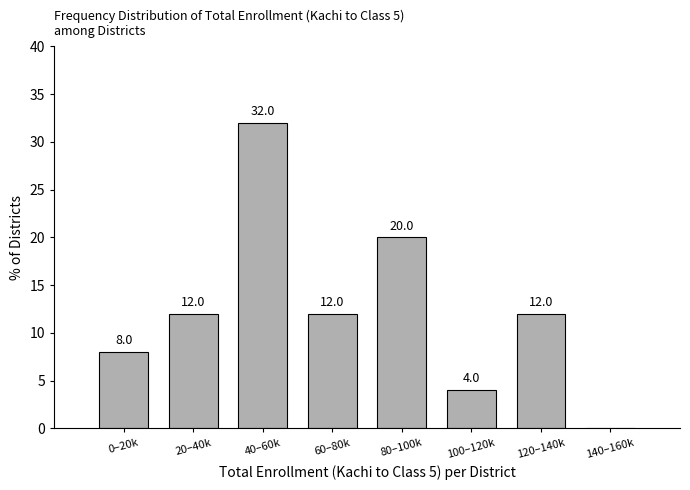

Reading left to right, what are all the values shown in this chart?

0–20k=8	20–40k=12	40–60k=32	60–80k=12	80–100k=20	100–120k=4	120–140k=12	140–160k=0